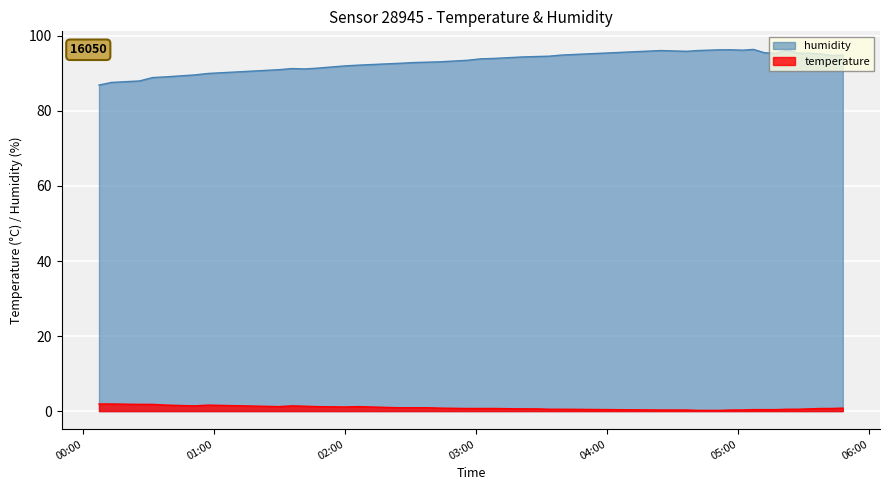

Count the number of data series in this chart.

2